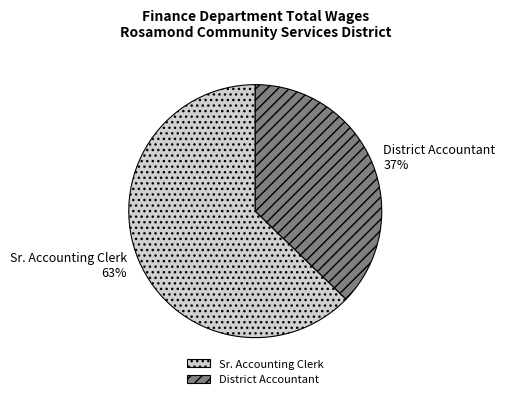

Is the sum of District Accountant and Sr. Accounting Clerk greater than half?

Yes